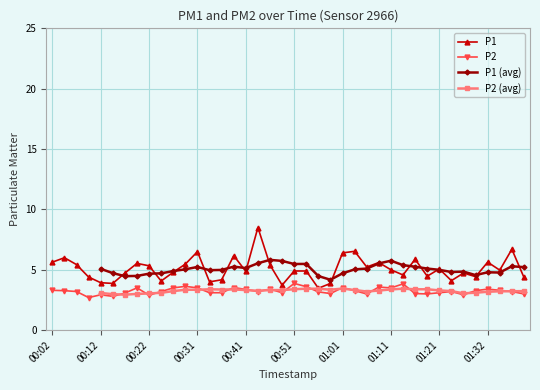

What is the minimum value shown in the chart?

2.7